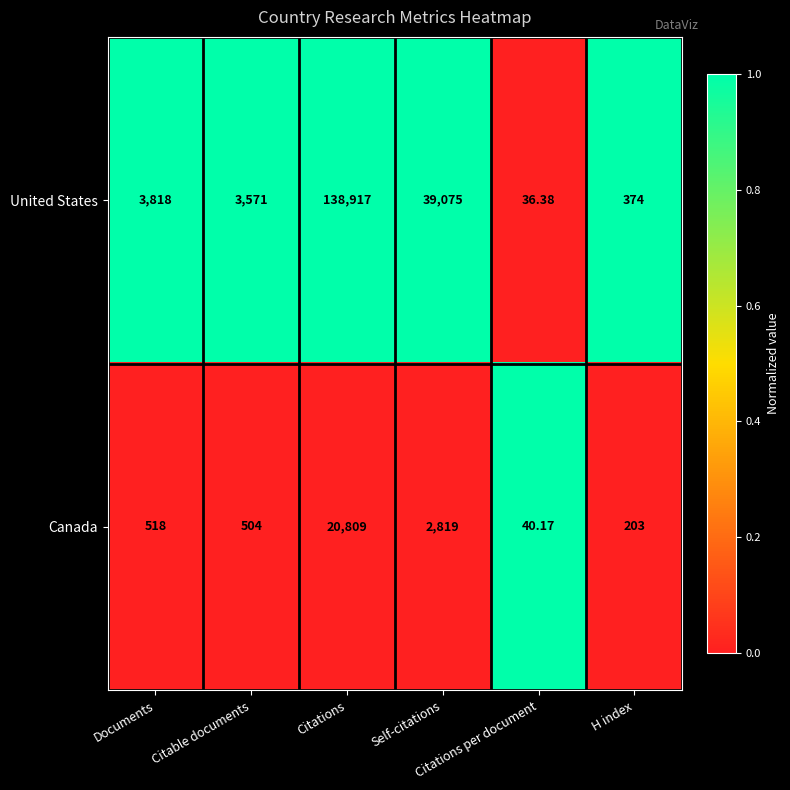

Which series has the largest total across all categories?

United States